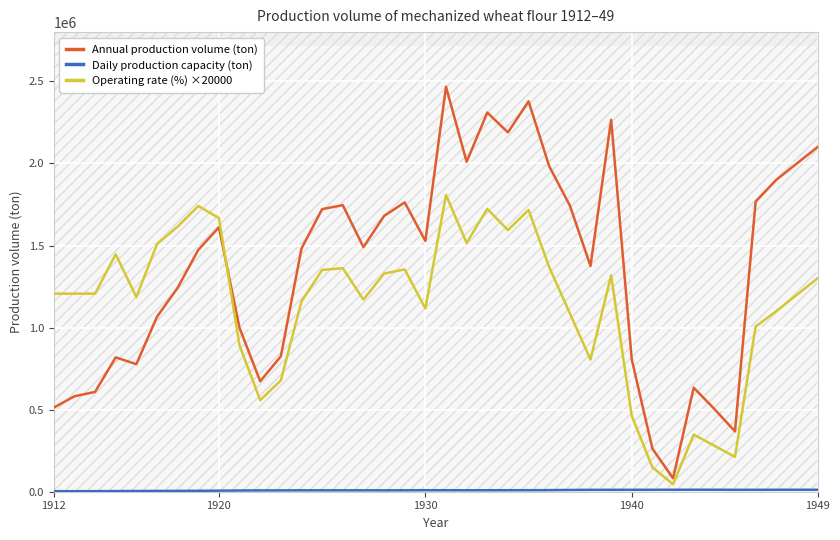

What is the highest value of the Operating rate (%) ×20000 series?

1807600.0